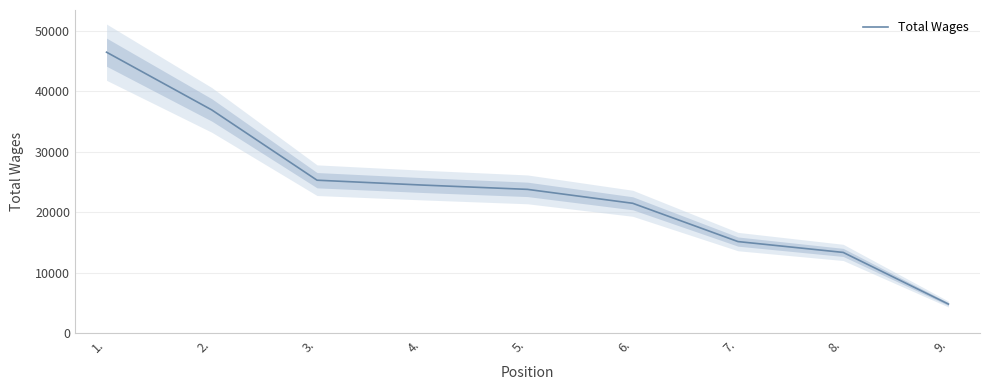

True or false: the data shows 4857 at 9..

True